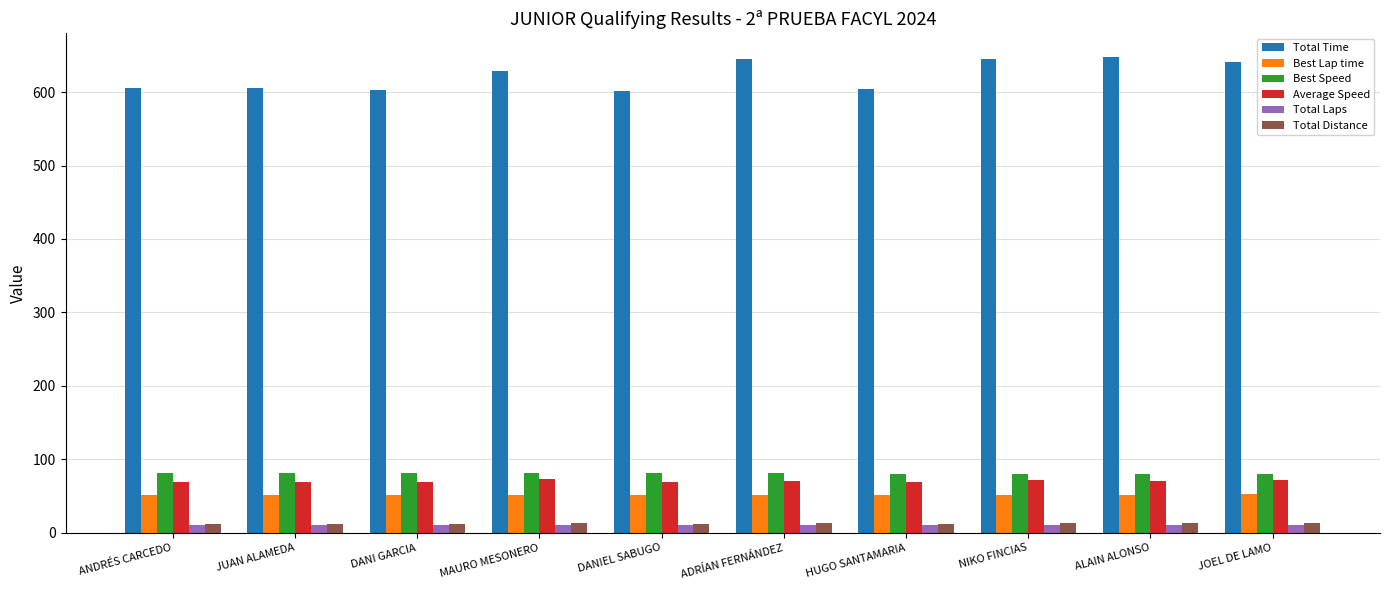

Which series has the largest total across all categories?

Total Time